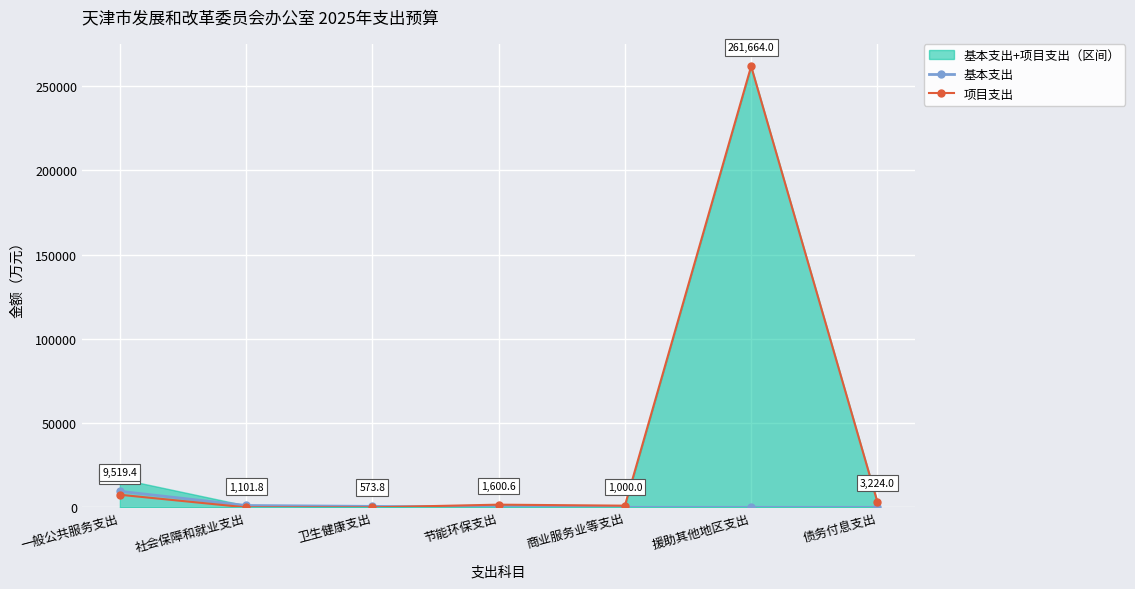

Which has a higher value, 社会保障和就业支出 or 卫生健康支出?

社会保障和就业支出